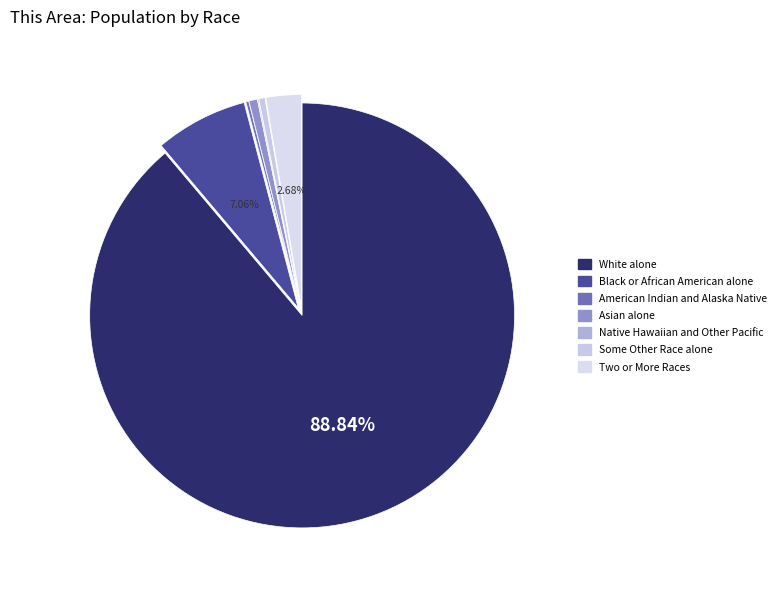

Rank the categories by value from highest to lowest.

White alone, Black or African American alone, Two or More Races, Asian alone, Some Other Race alone, American Indian and Alaska Native, Native Hawaiian and Other Pacific